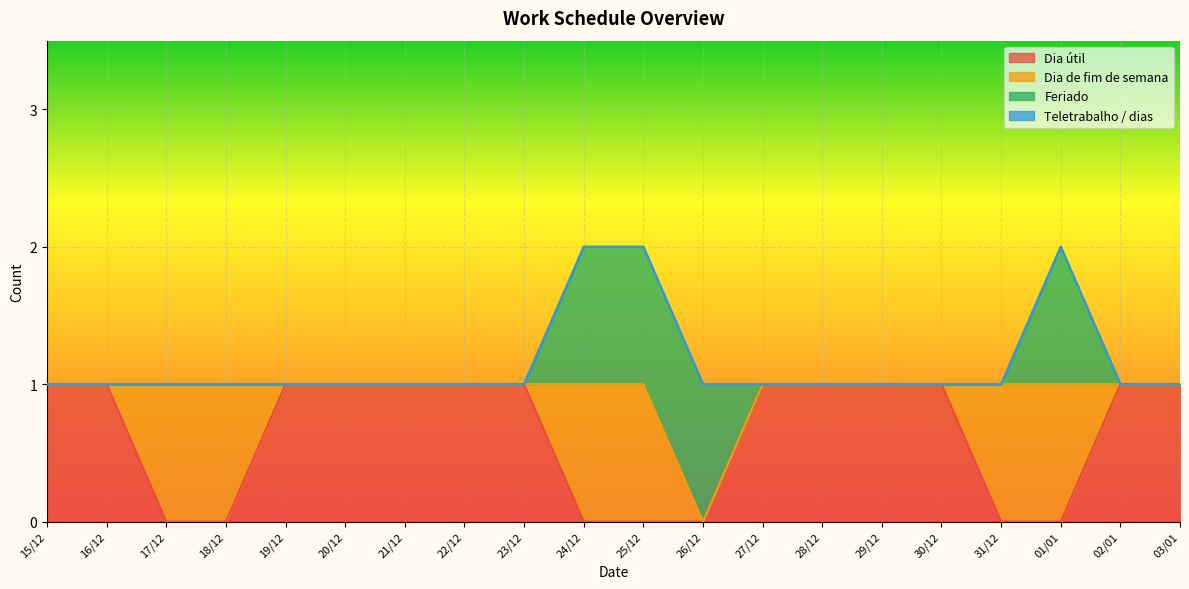

Is it true that Feriado equals 0 at 18/12?

True